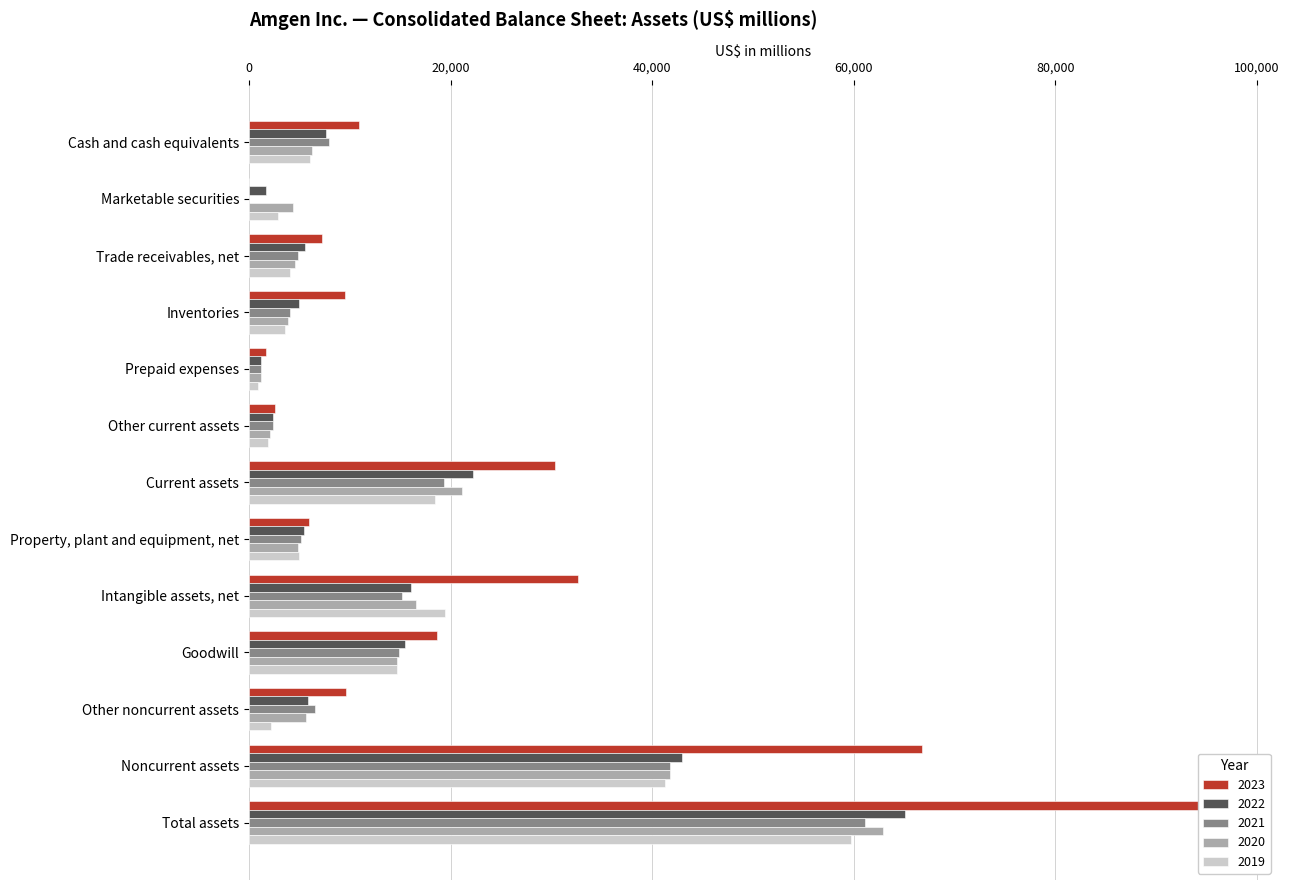

Rank the series at Prepaid expenses from lowest to highest value.

2019, 2020, 2022, 2021, 2023